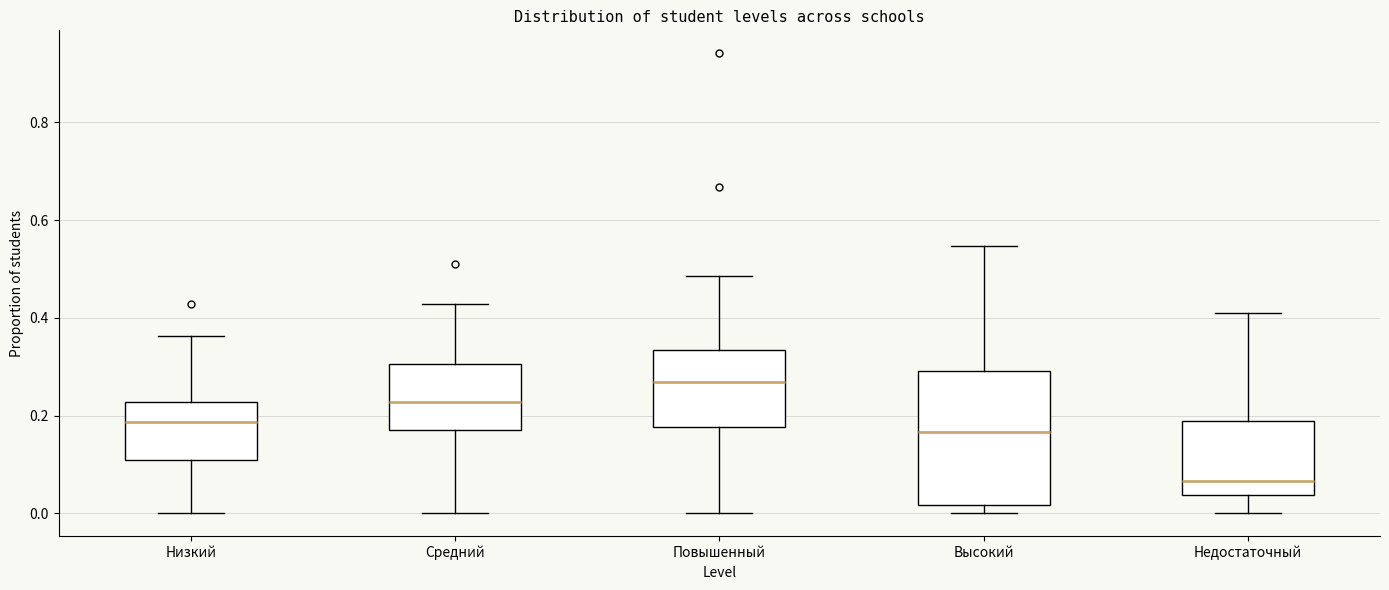

Which box is the tallest, from its lower edge to its upper edge?

Высокий